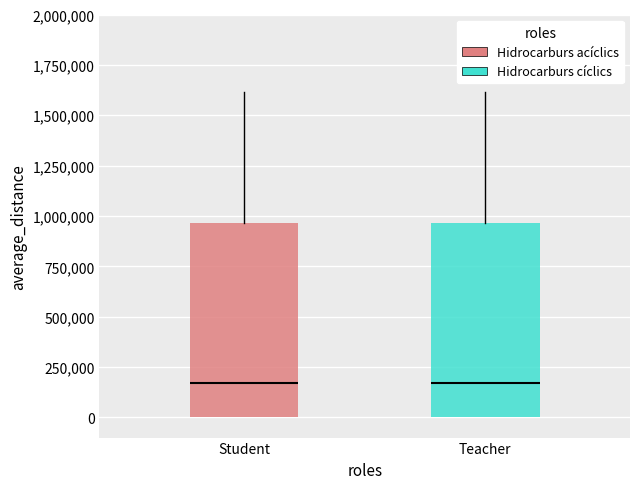

Reading left to right, transcribe this box plot: for each box, give where its median line is, the range the box spans, and where its two whiskers end, as read against the y-axis. The values are not printed on the chart, so give them approximately, as read against the axis.

Student: median 150000, box 0 to 950000, whiskers 0 to 1600000
Teacher: median 150000, box 0 to 950000, whiskers 0 to 1600000